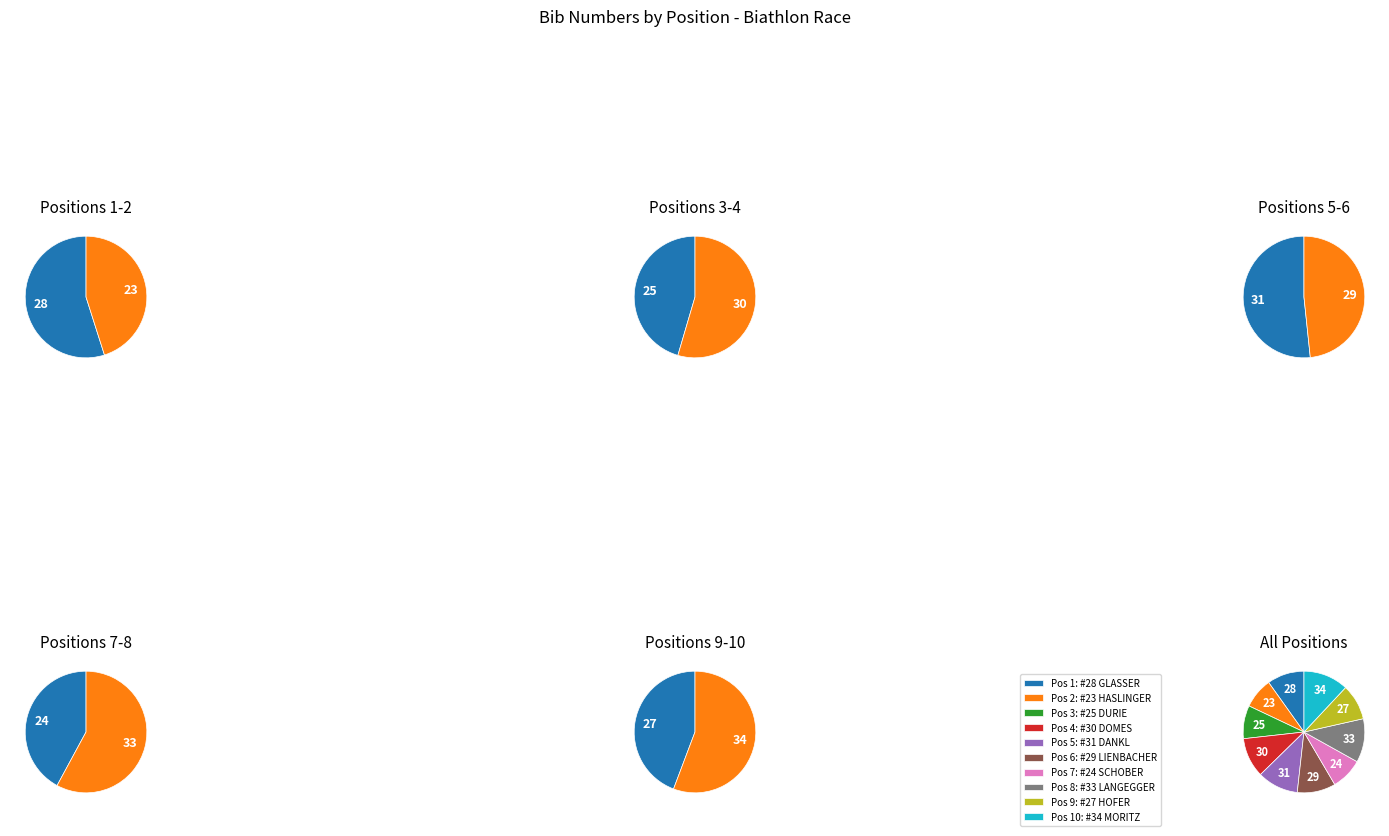

What is the change in value from 4 - DOMES to 8 - LANGEGGER?

+3